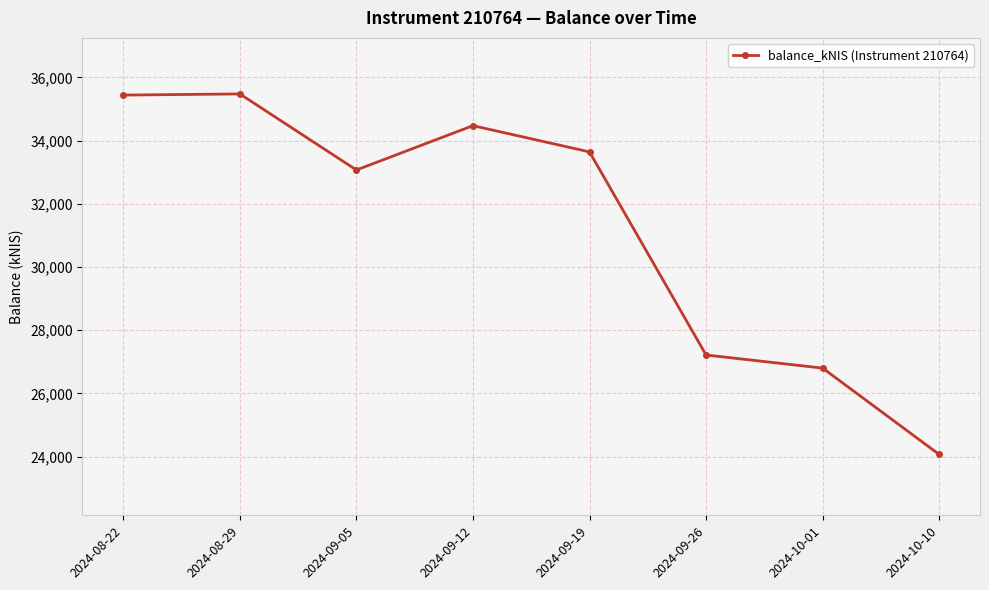

Where is the data nearest to the value 29772?

2024-09-26